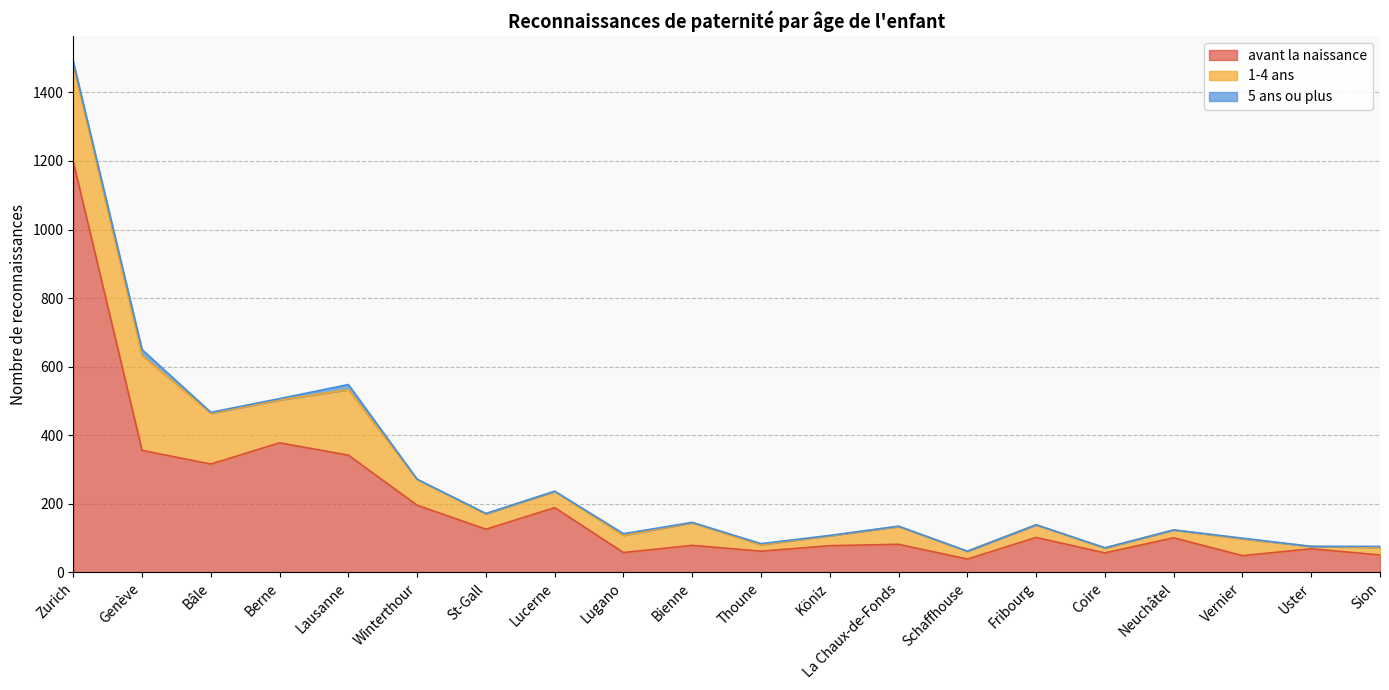

Does the chart display data point markers on the line(s)?

No